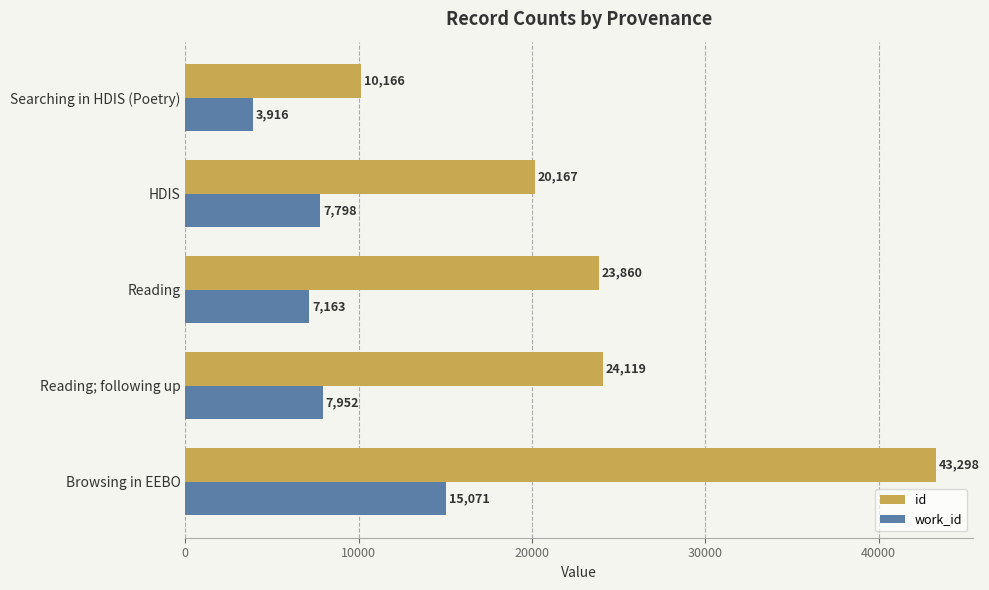

Rank the series by their average value, from lowest to highest.

work_id, id